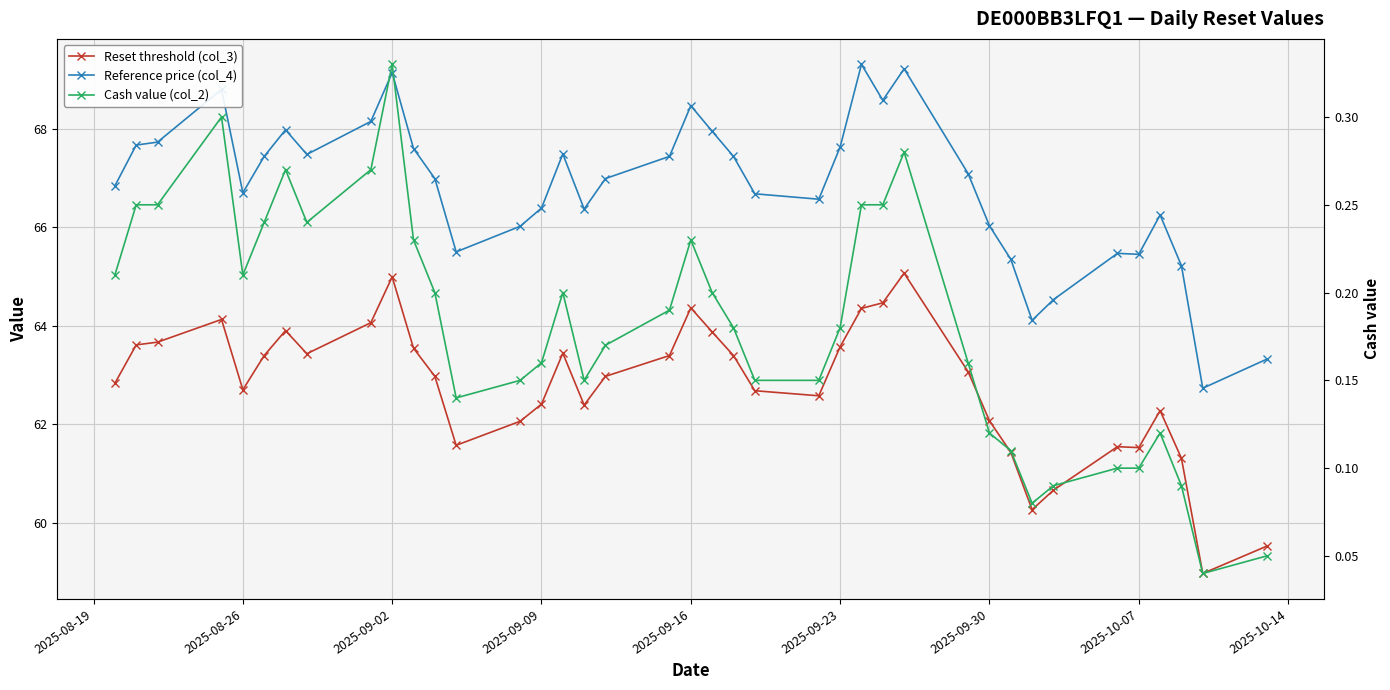

How many lines are shown in the chart?

3